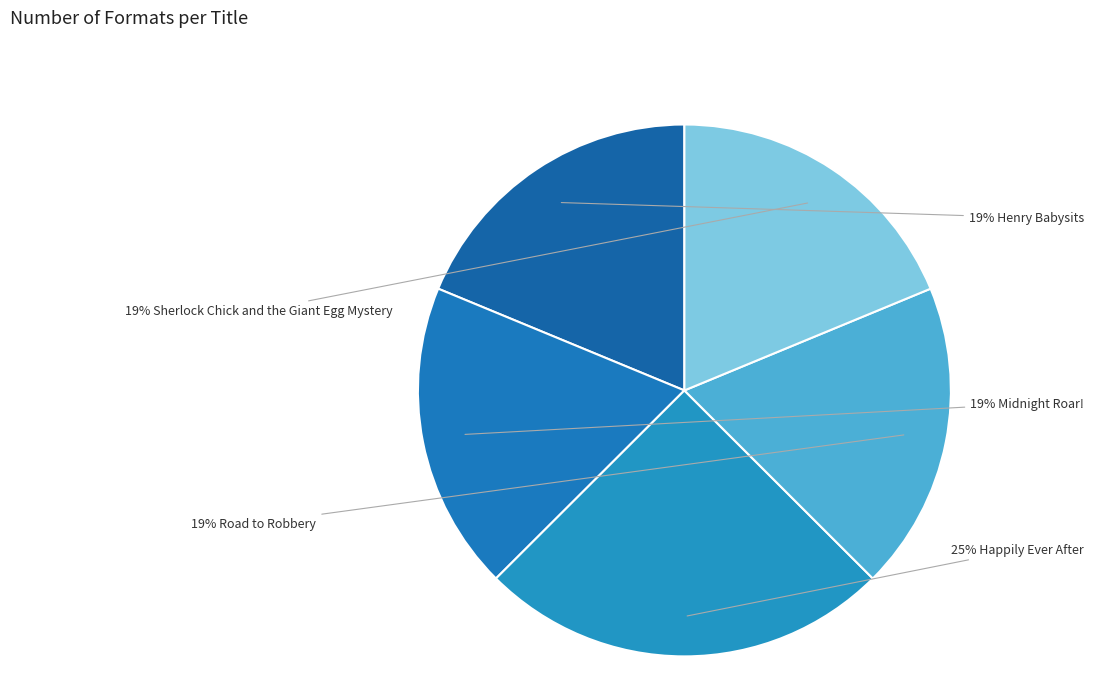

Count the number of slices in the pie.

5